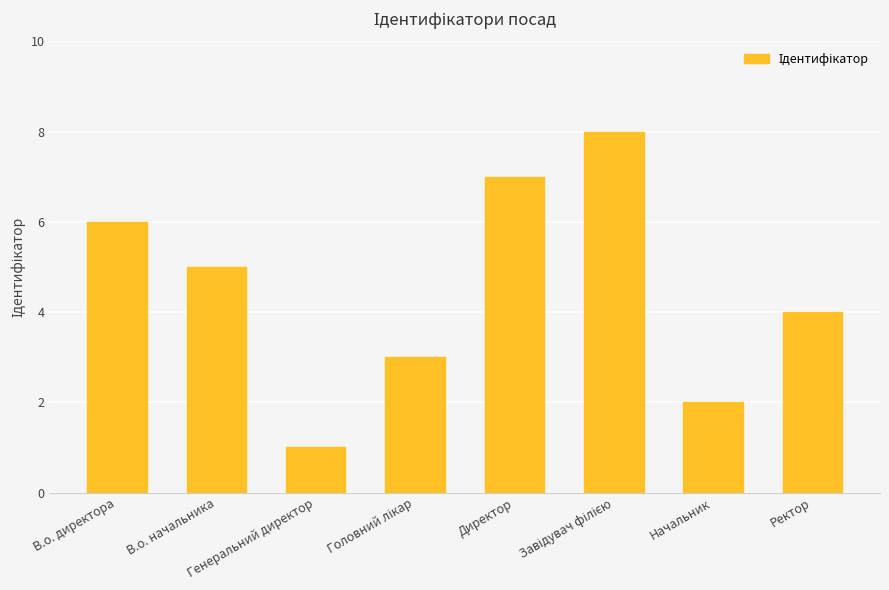

What is the approximate value at В.о. директора?

6